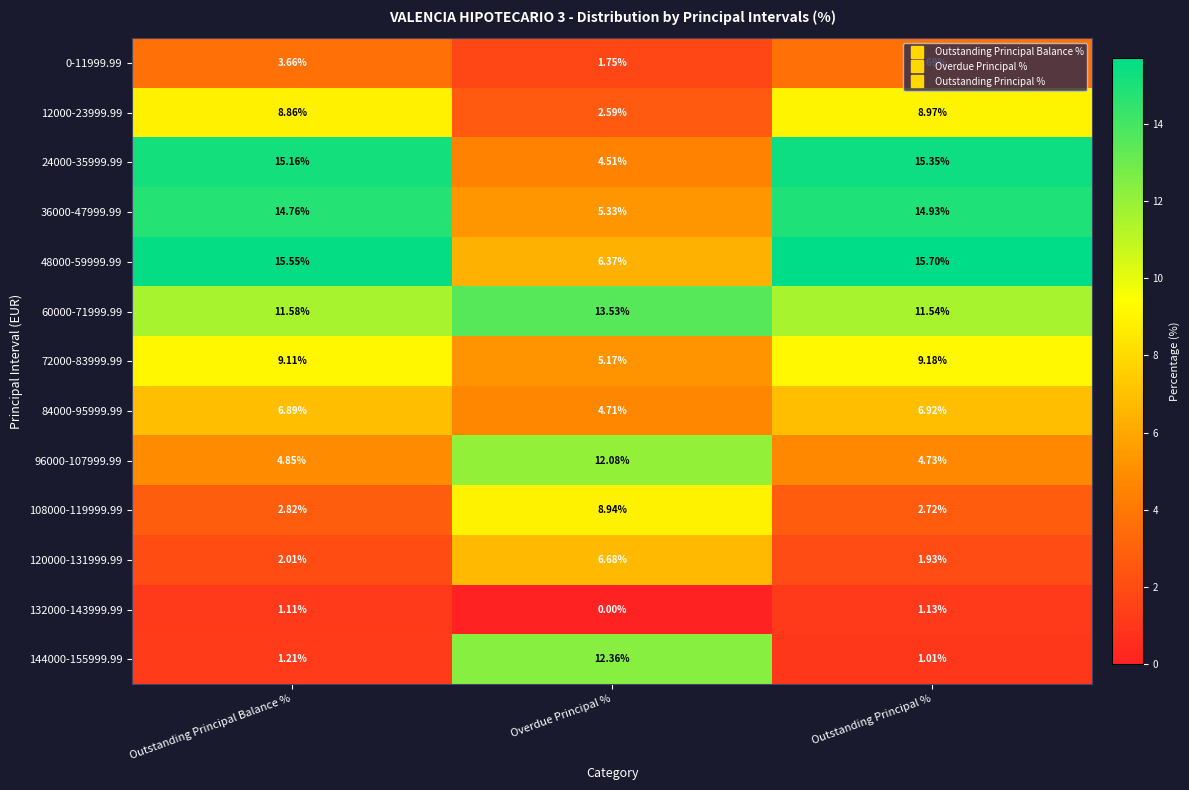

At which category does the chart reach its peak across all series?

Outstanding Principal %